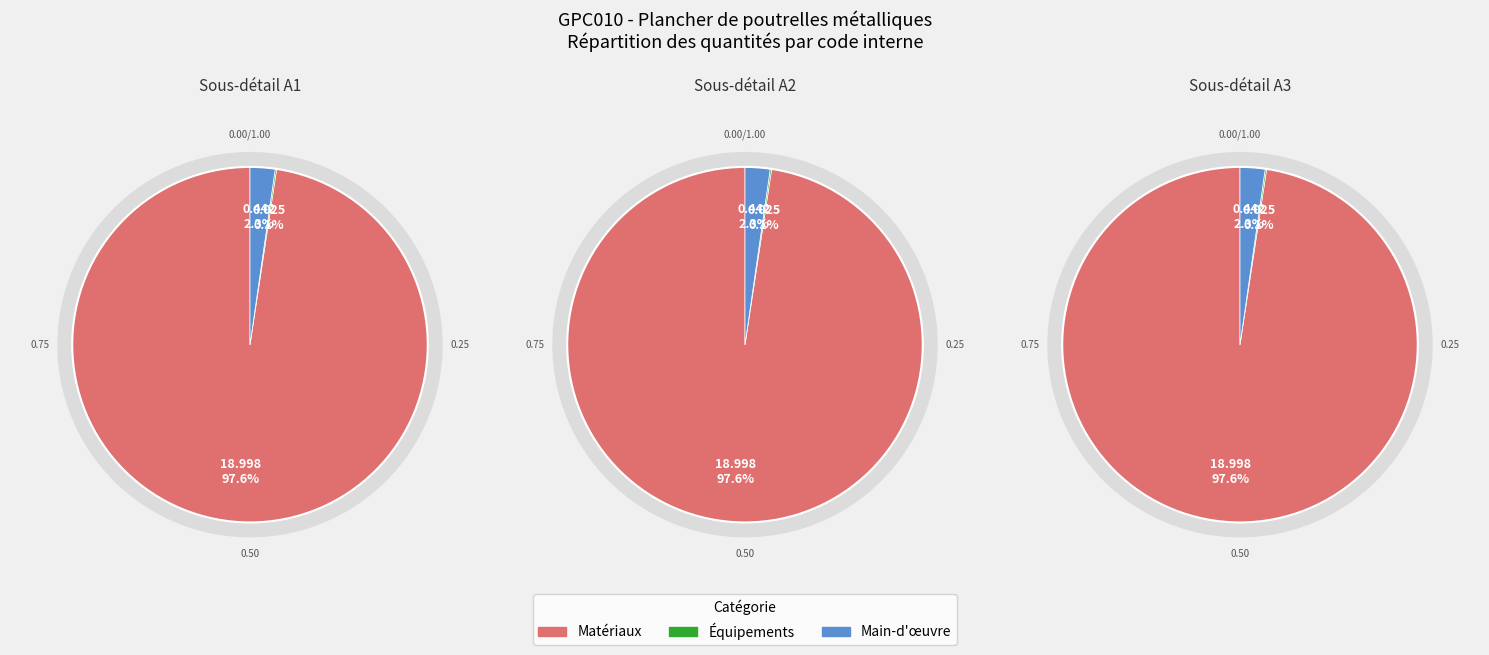

True or false: mo043 accounts for 0% of the total.

True